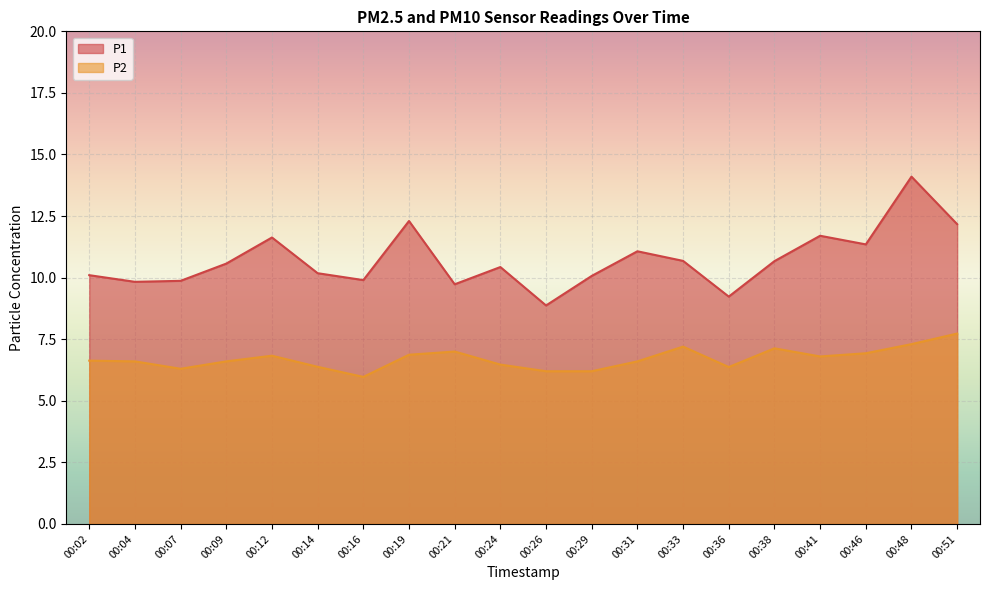

Is it true that P2 equals 3.2 at 00:46?

False